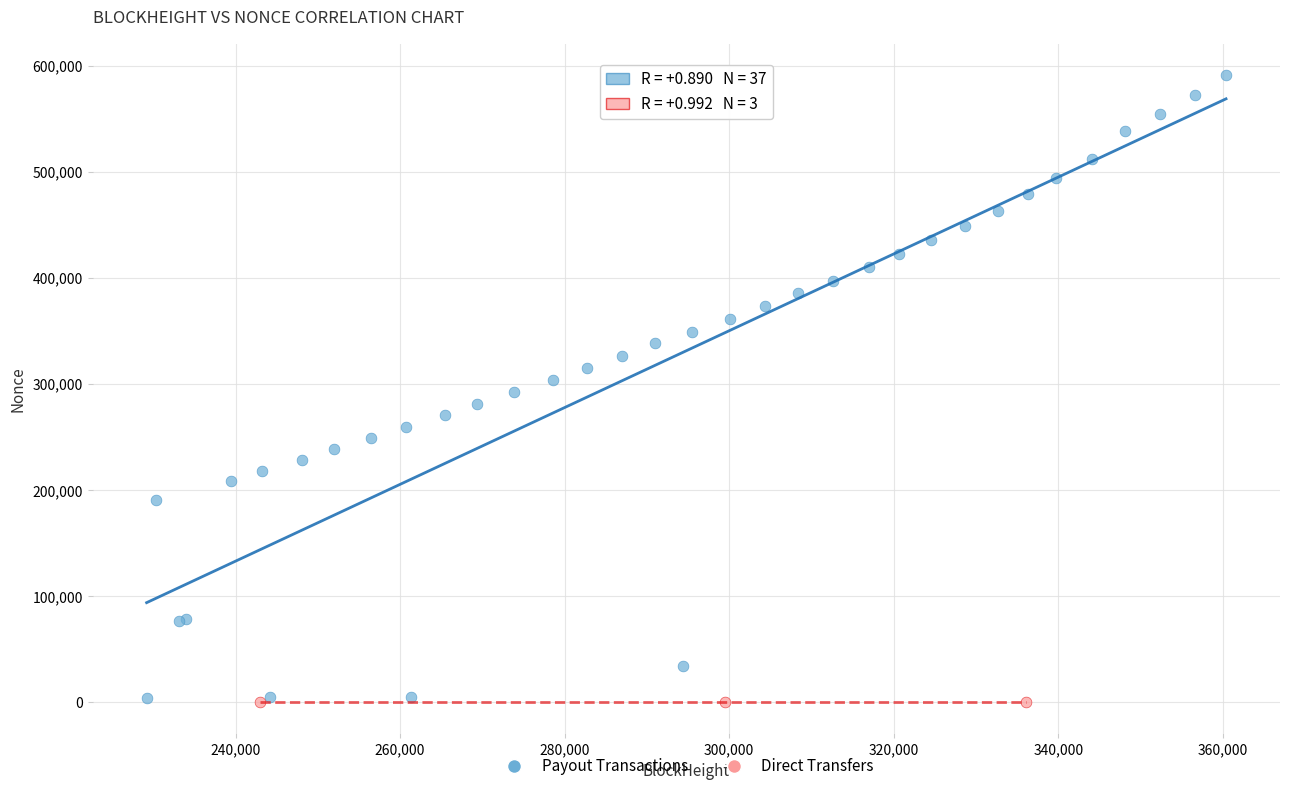

What are all the series names shown in the legend?

Payout Transactions, Direct Transfers